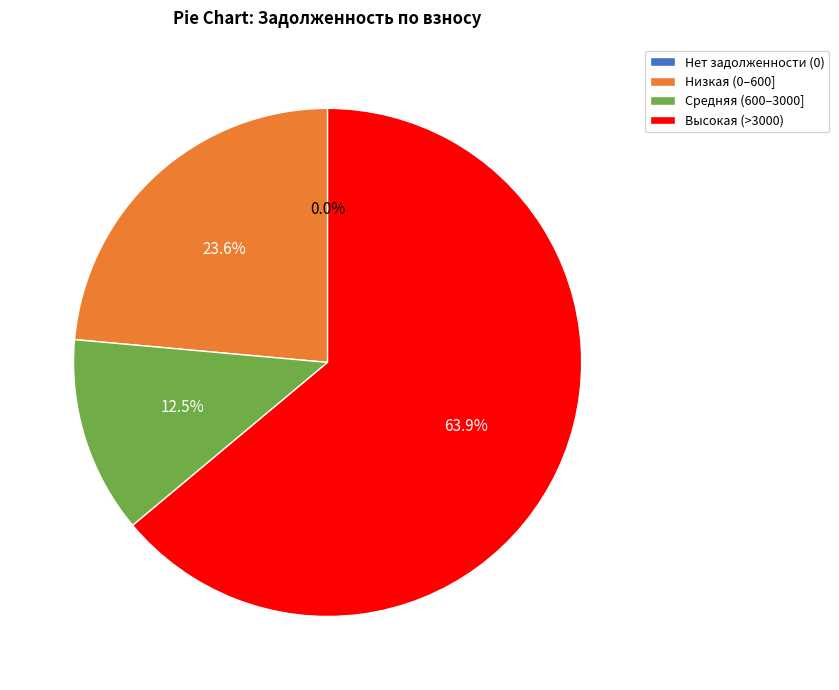

What portion of the pie excludes Средняя (600–3000]?

87.5%